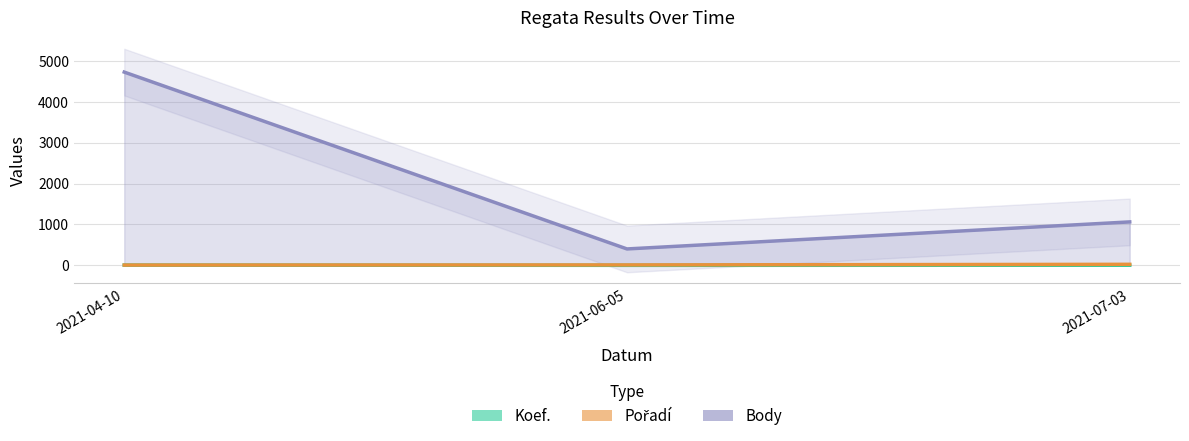

Which series has the largest range (max minus min)?

Body